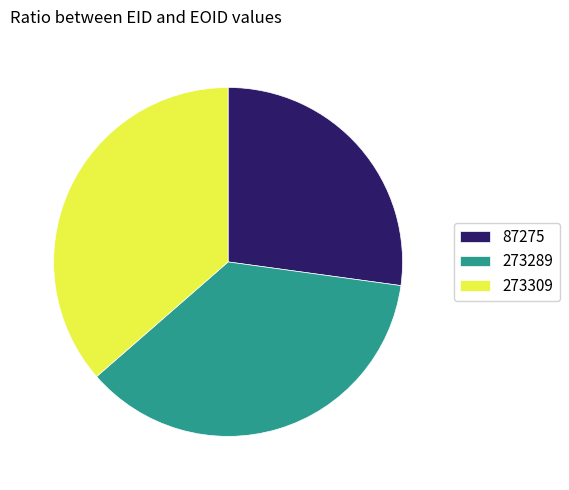

The 87275 slice represents 27% of the pie. True or false?

True